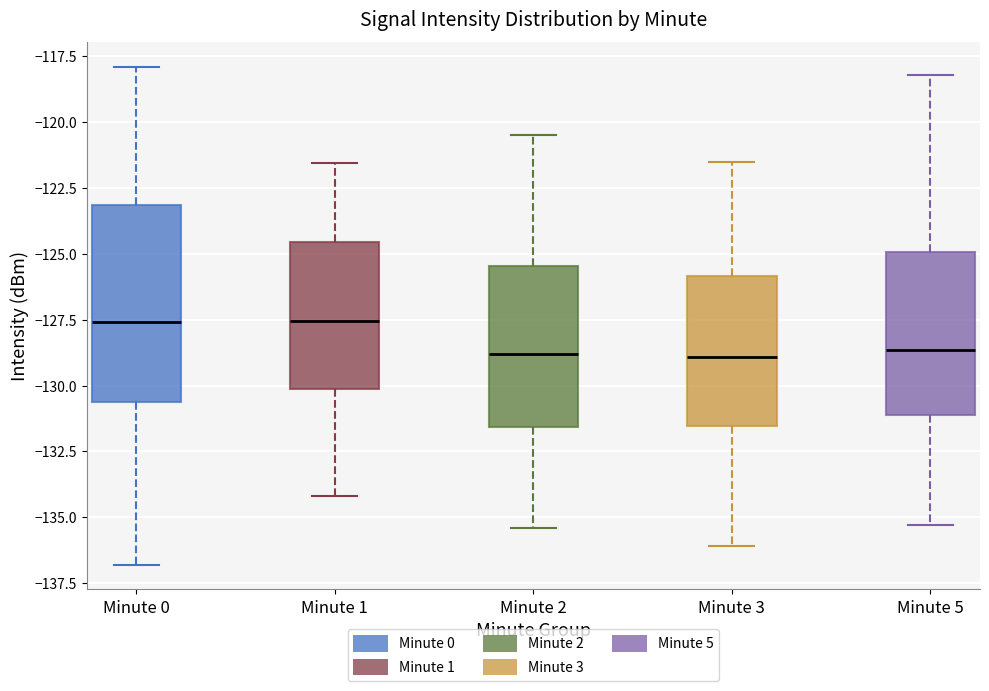

Comparing the boxes themselves (not the whiskers), which one is the tallest?

Minute 0